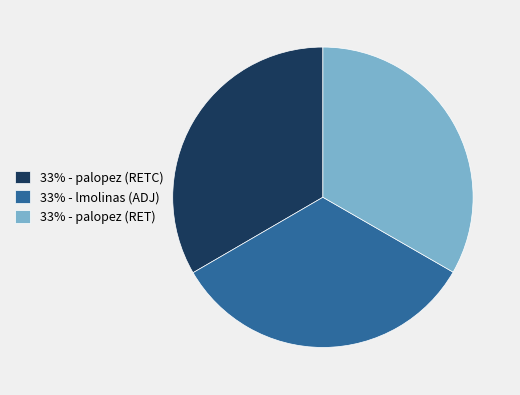

How many slices are in this pie chart?

3